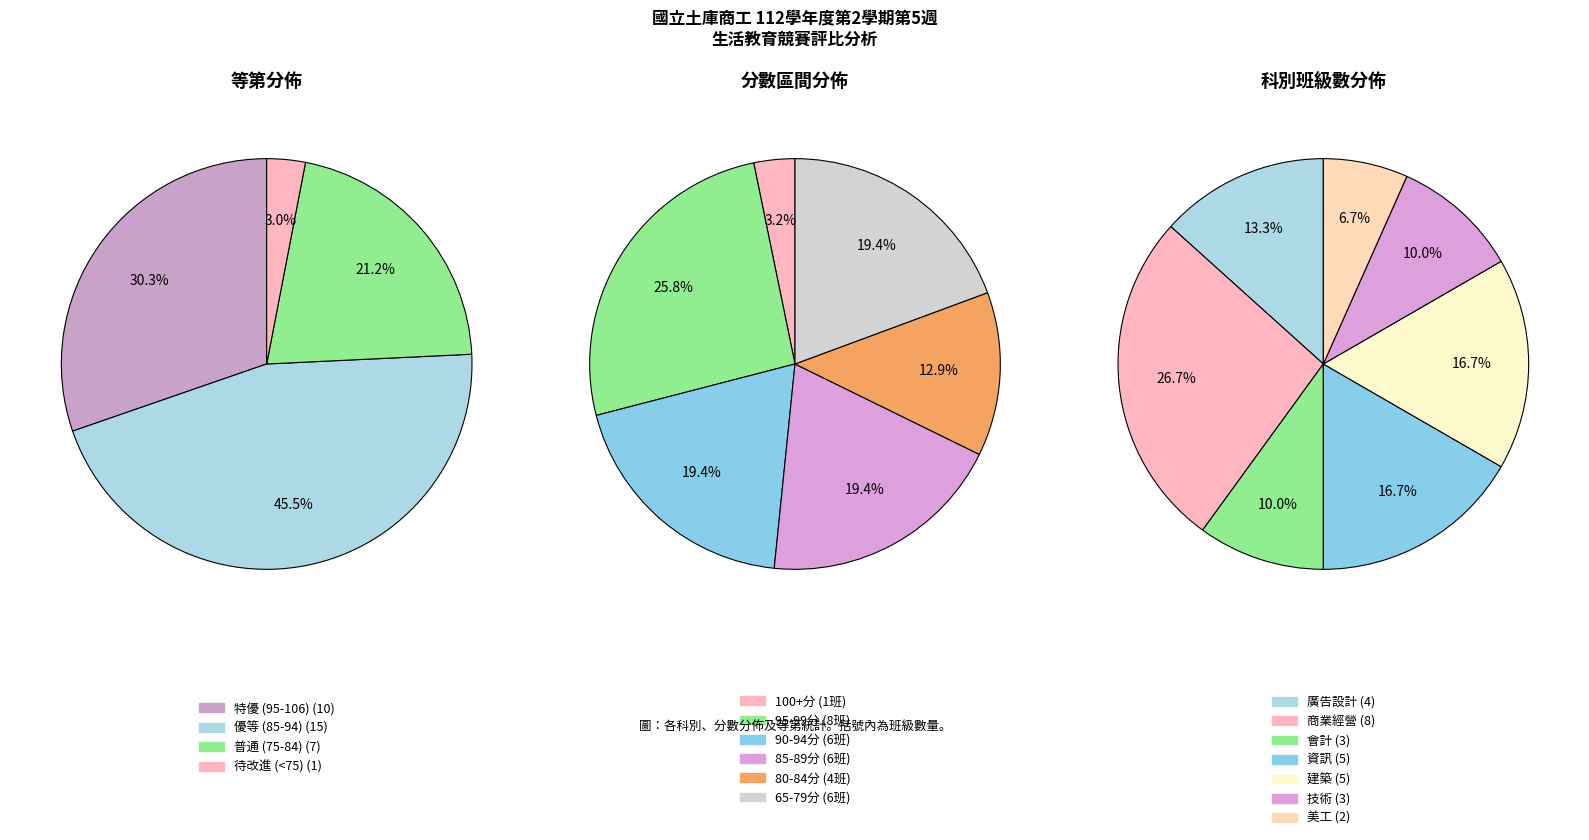

True or false: 商二丙 accounts for 8% of the total.

False